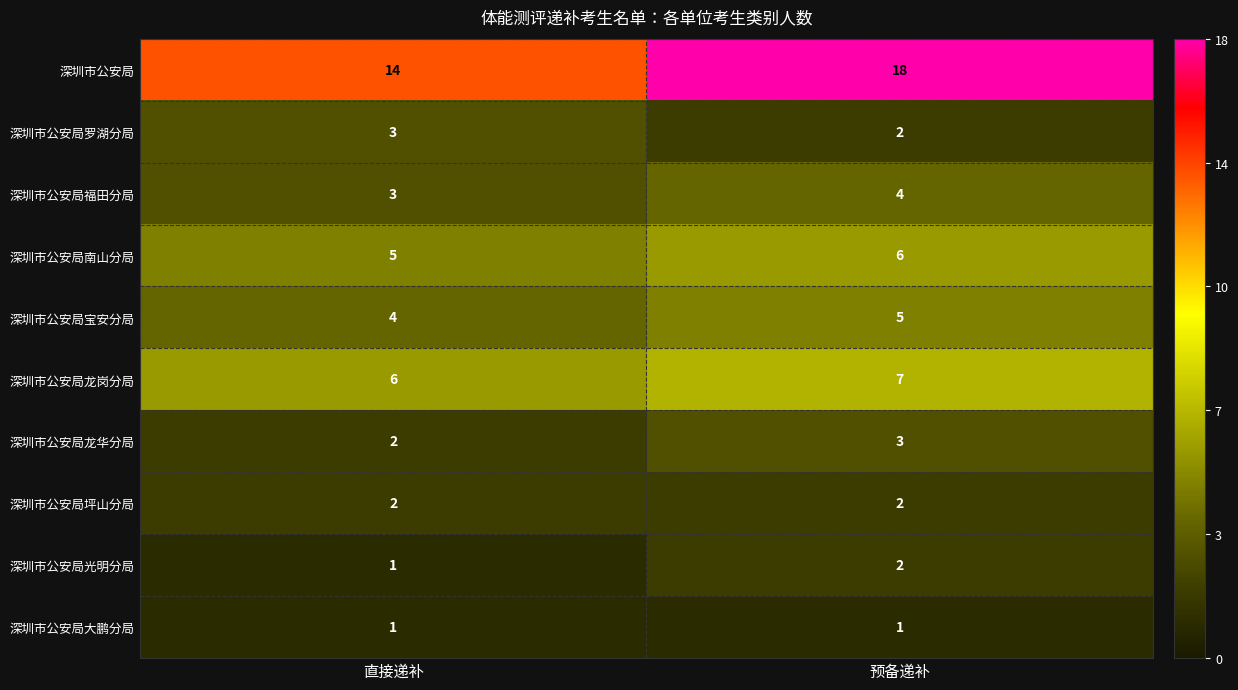

The value of 深圳市公安局龙岗分局 at 直接递补 is 6. True or false?

True